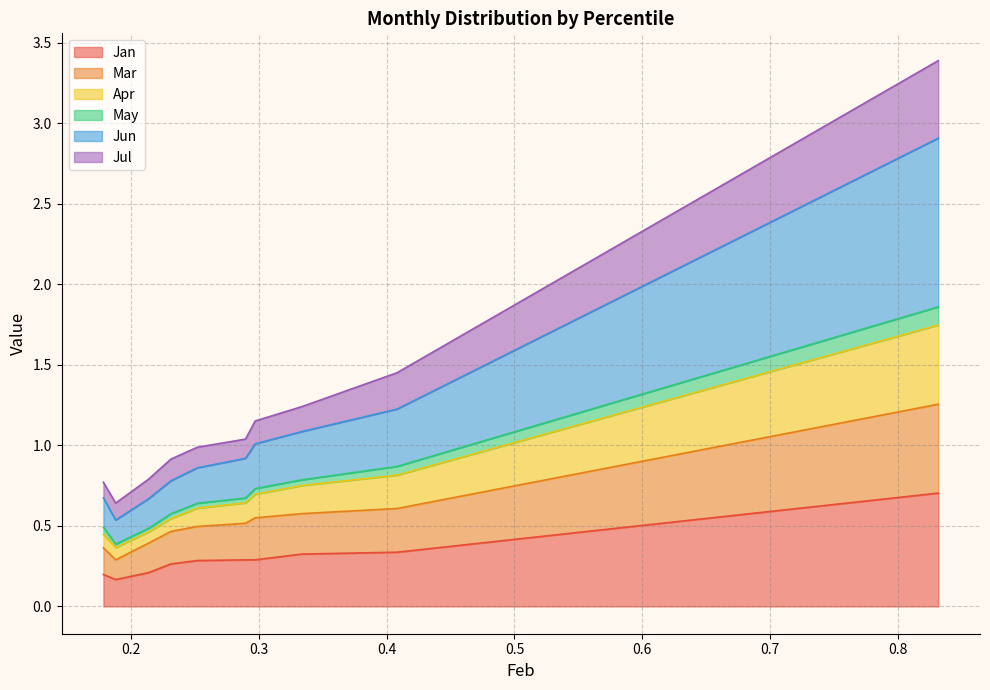

What is the highest value of the Jan series?

0.7